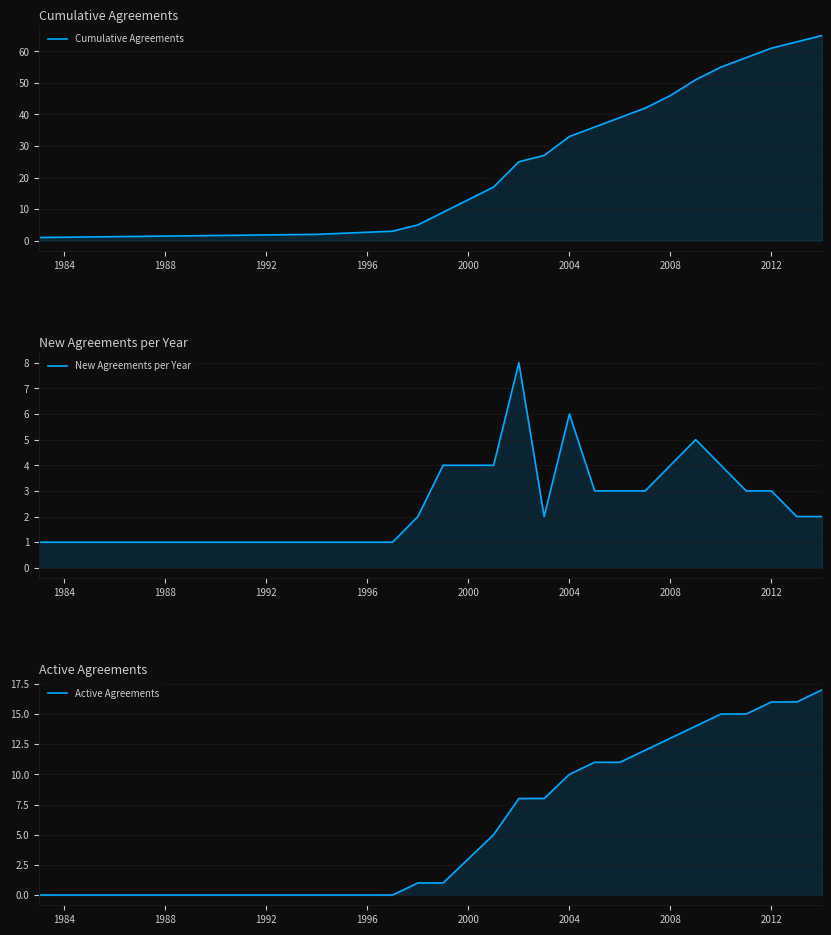

List the series in order of their overall mean, lowest first.

New Agreements per Year, Active Agreements, Cumulative Agreements